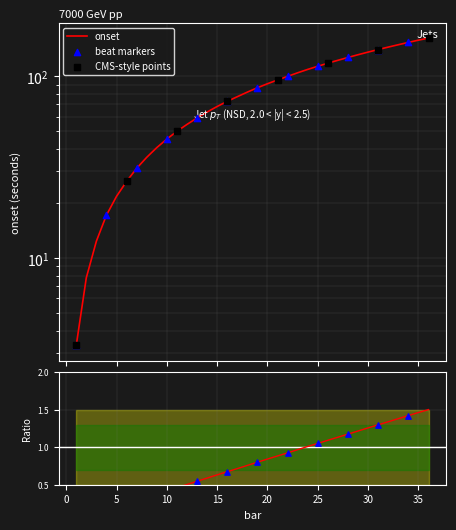

What is the ratio of the value at 5 to the value at 17?

0.3